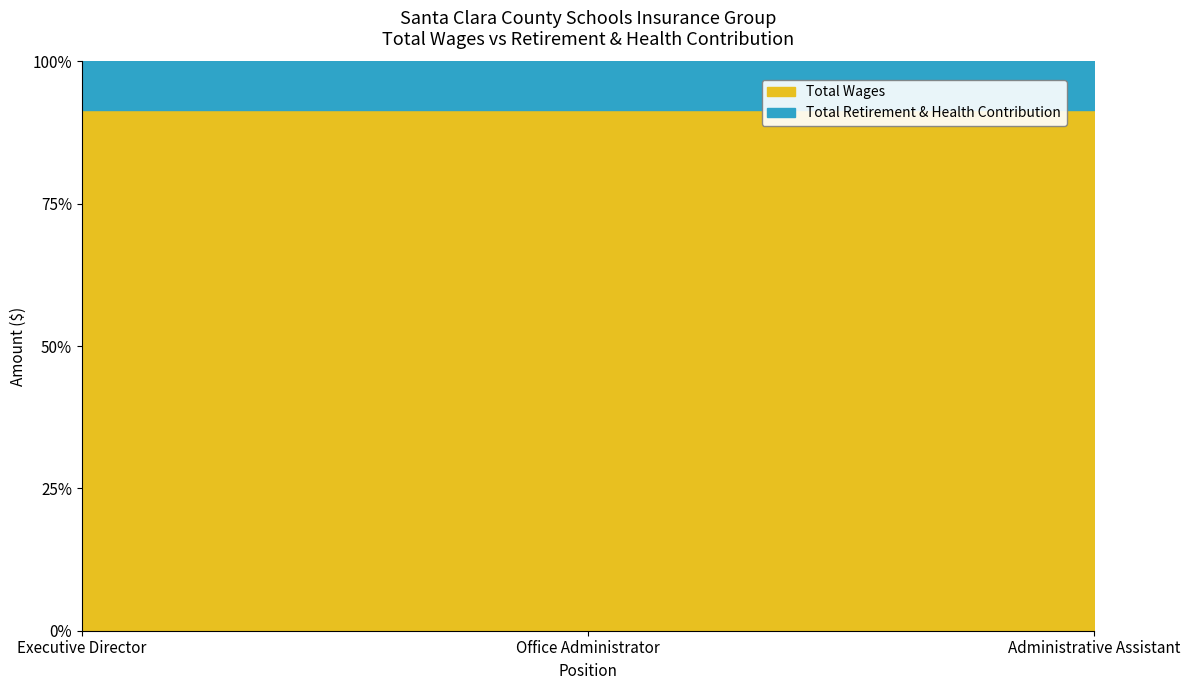

How many data points in Total Wages are above 72577?

1